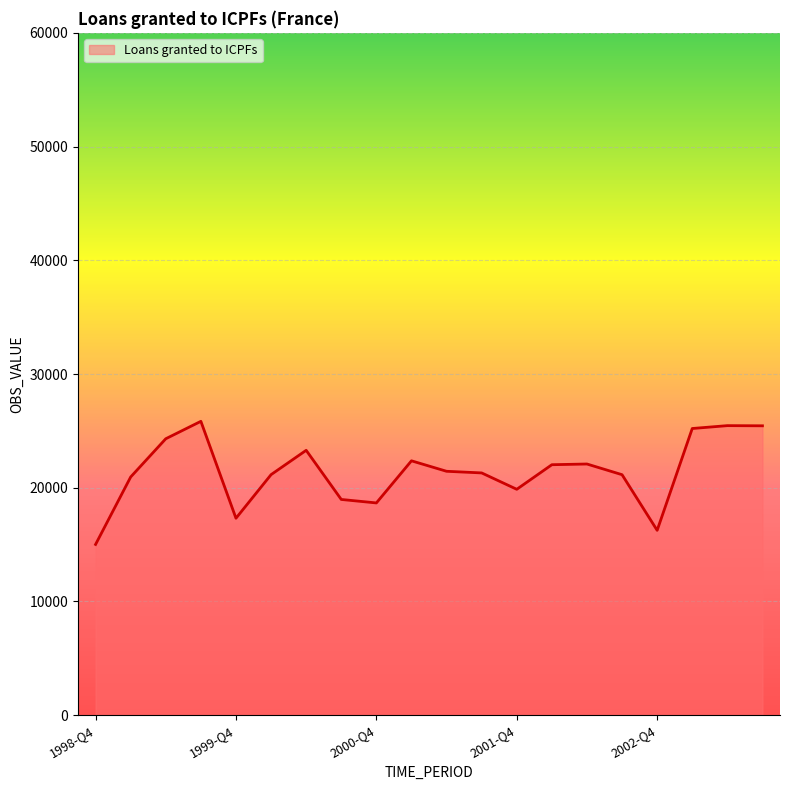

What is the smallest value displayed?

15013